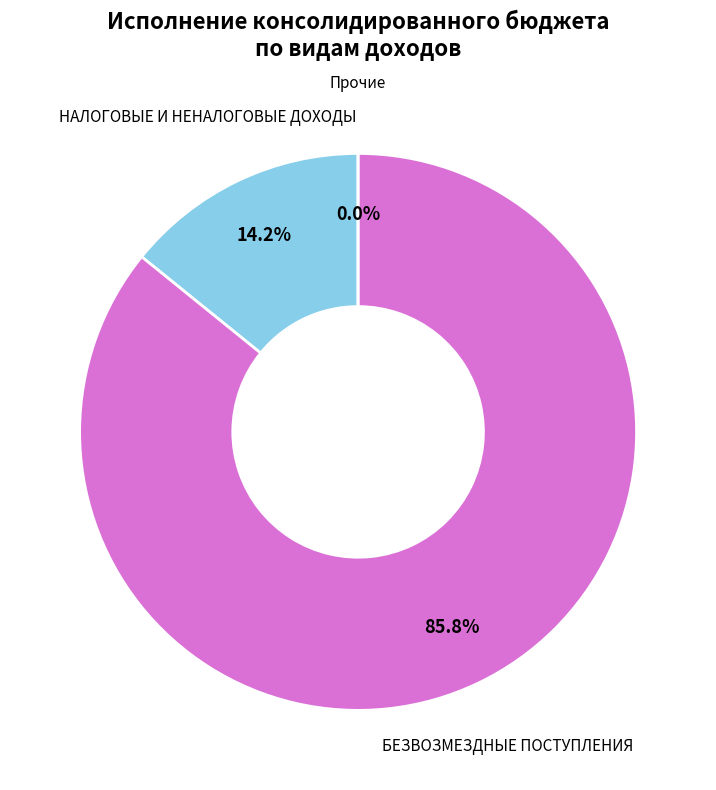

Does БЕЗВОЗМЕЗДНЫЕ ПОСТУПЛЕНИЯ account for over 50% of the chart?

Yes